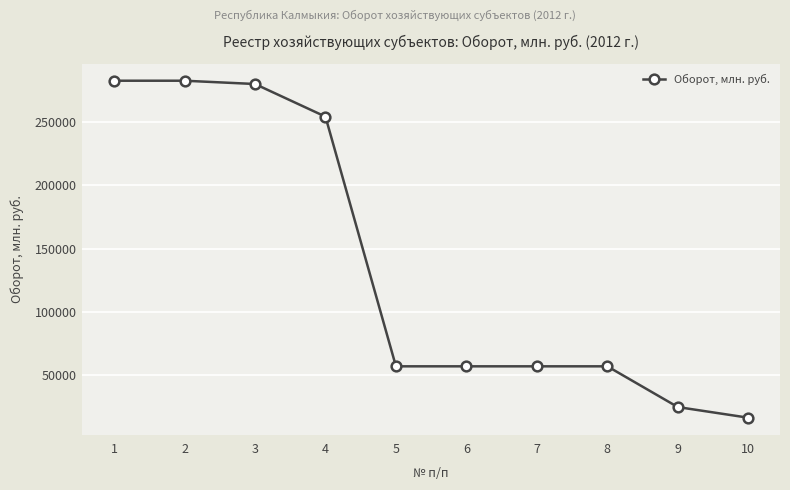

Does the chart display data point markers on the line(s)?

Yes